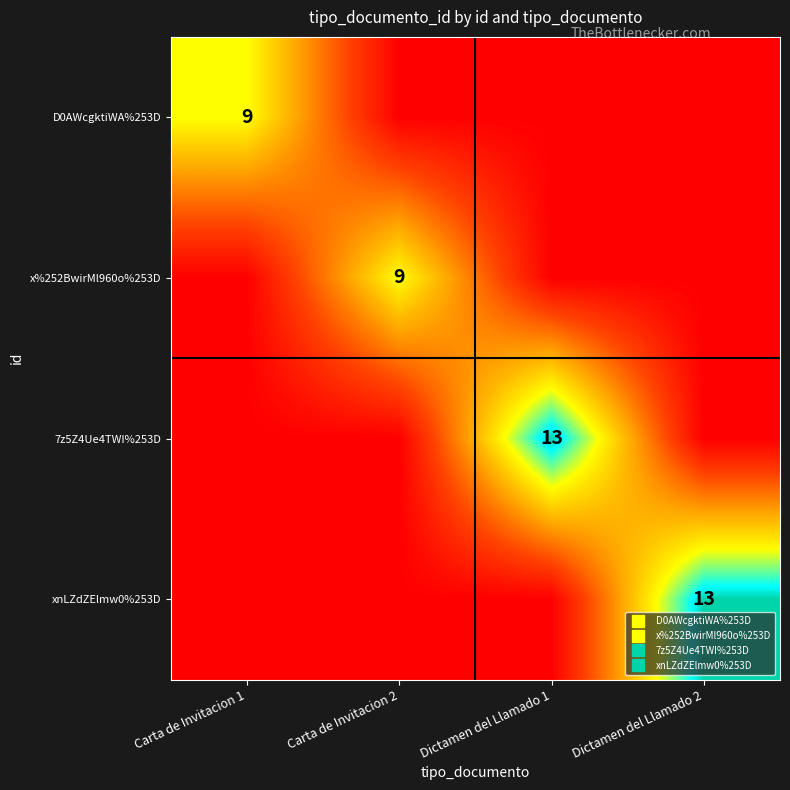

Rank the series at Carta de Invitacion 2 from highest to lowest value.

x%252BwirMl960o%253D, D0AWcgktiWA%253D, 7z5Z4Ue4TWI%253D, xnLZdZElmw0%253D